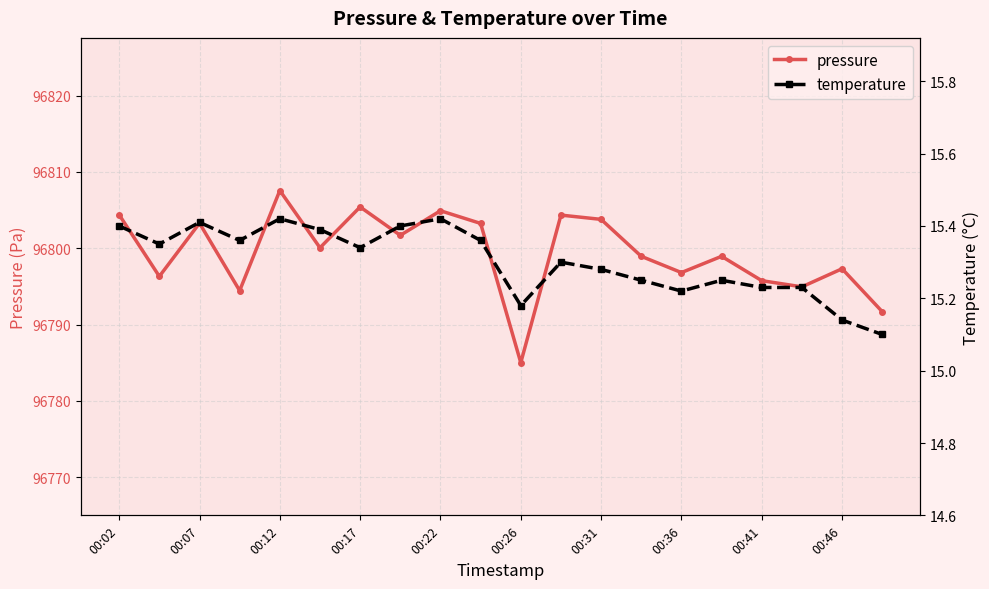

List the series in order of their overall mean, highest first.

pressure, temperature